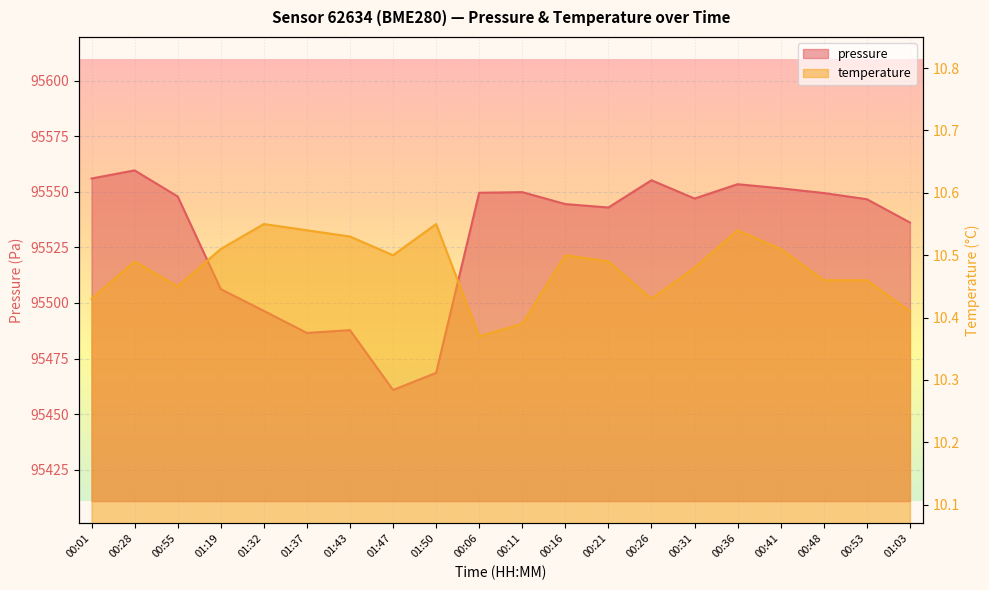

True or false: pressure has more than 0 points higher than both neighbors.

True